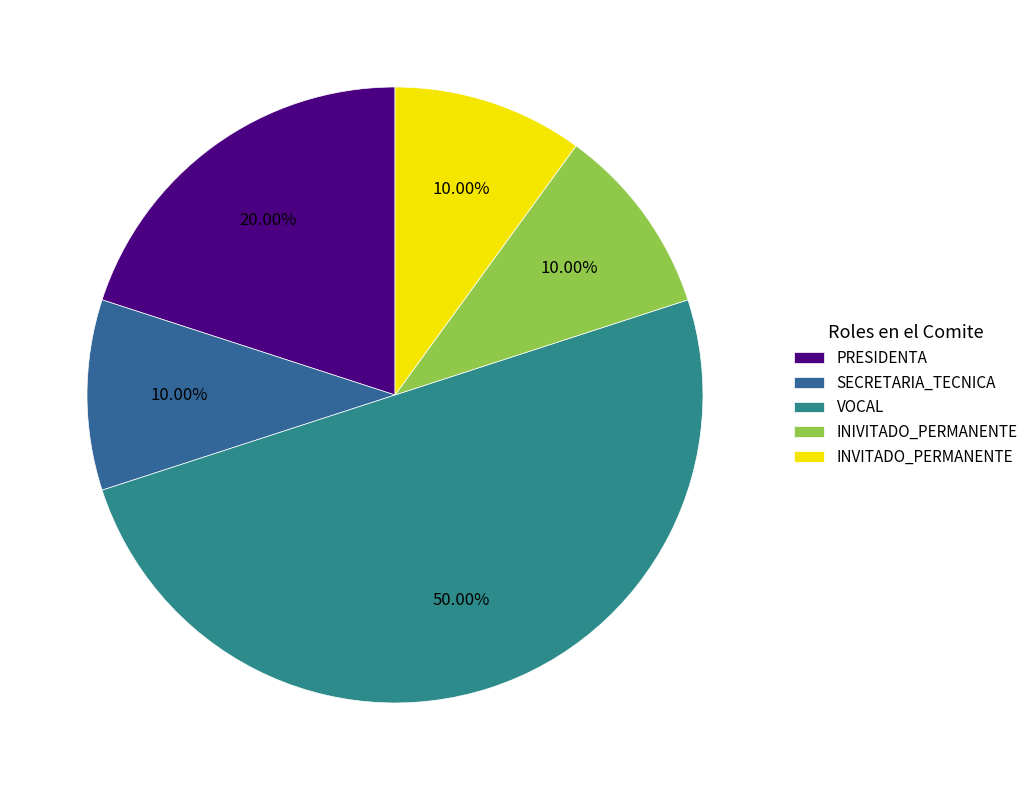

Count the number of slices in the pie.

5